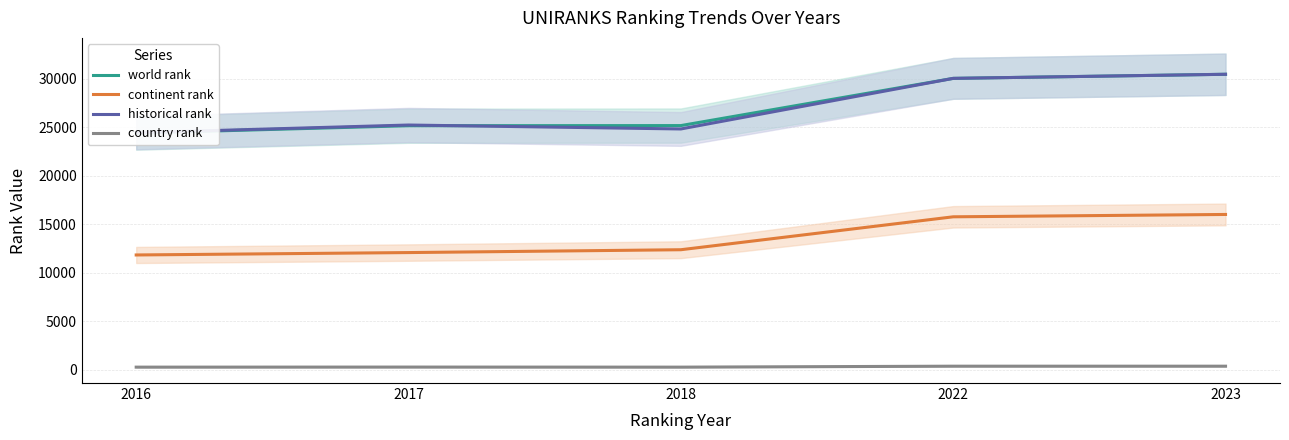

True or false: continent rank has more than 0 points higher than both neighbors.

False